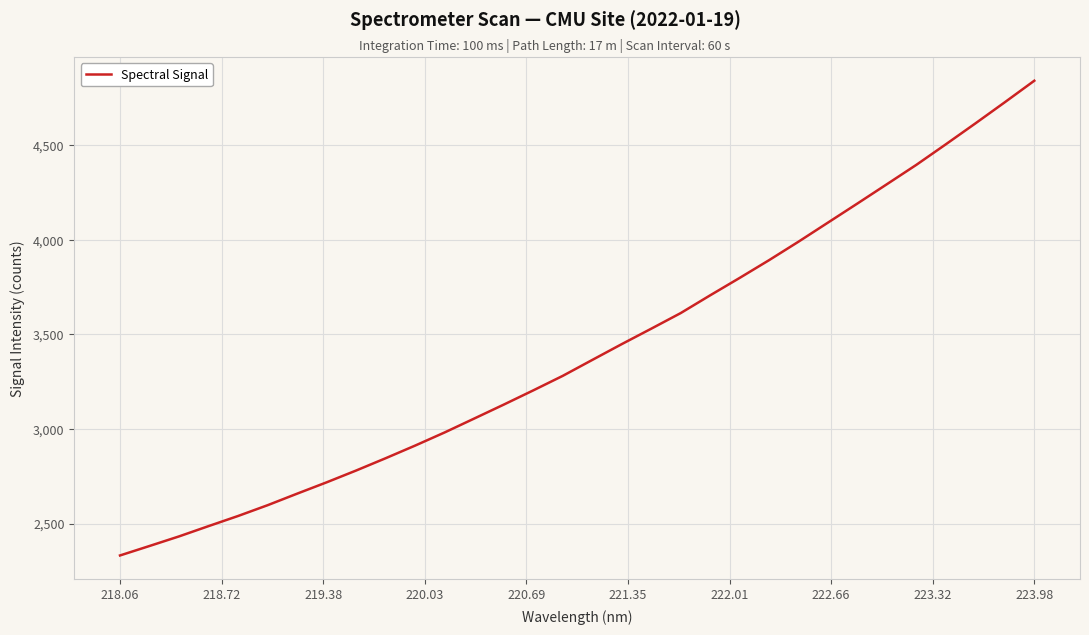

What is the minimum value shown in the chart?

2331.1